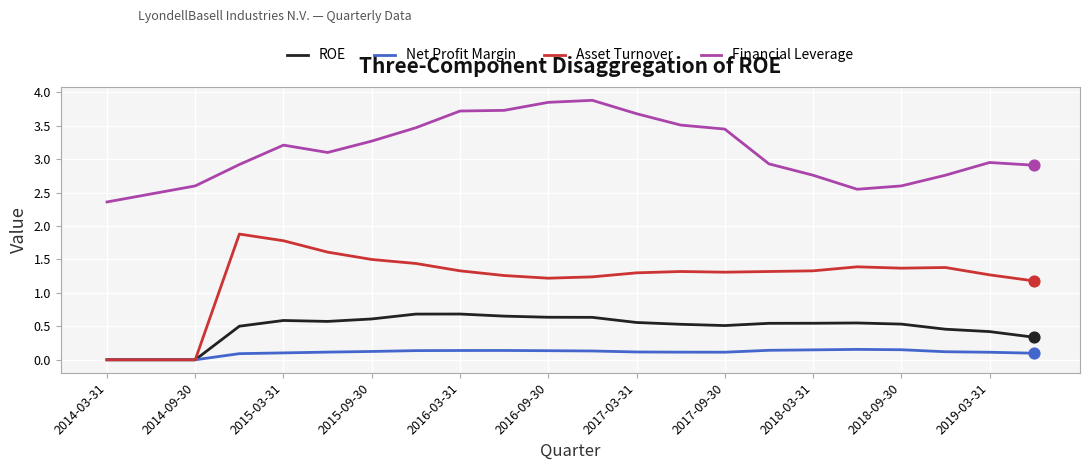

Which series has the largest range (max minus min)?

Asset Turnover